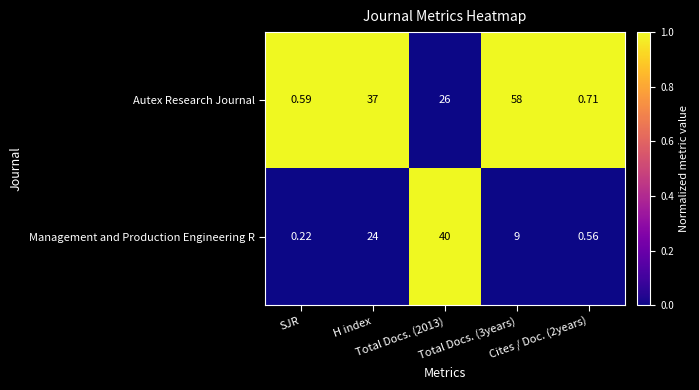

Which series has the widest spread of values?

Autex Research Journal